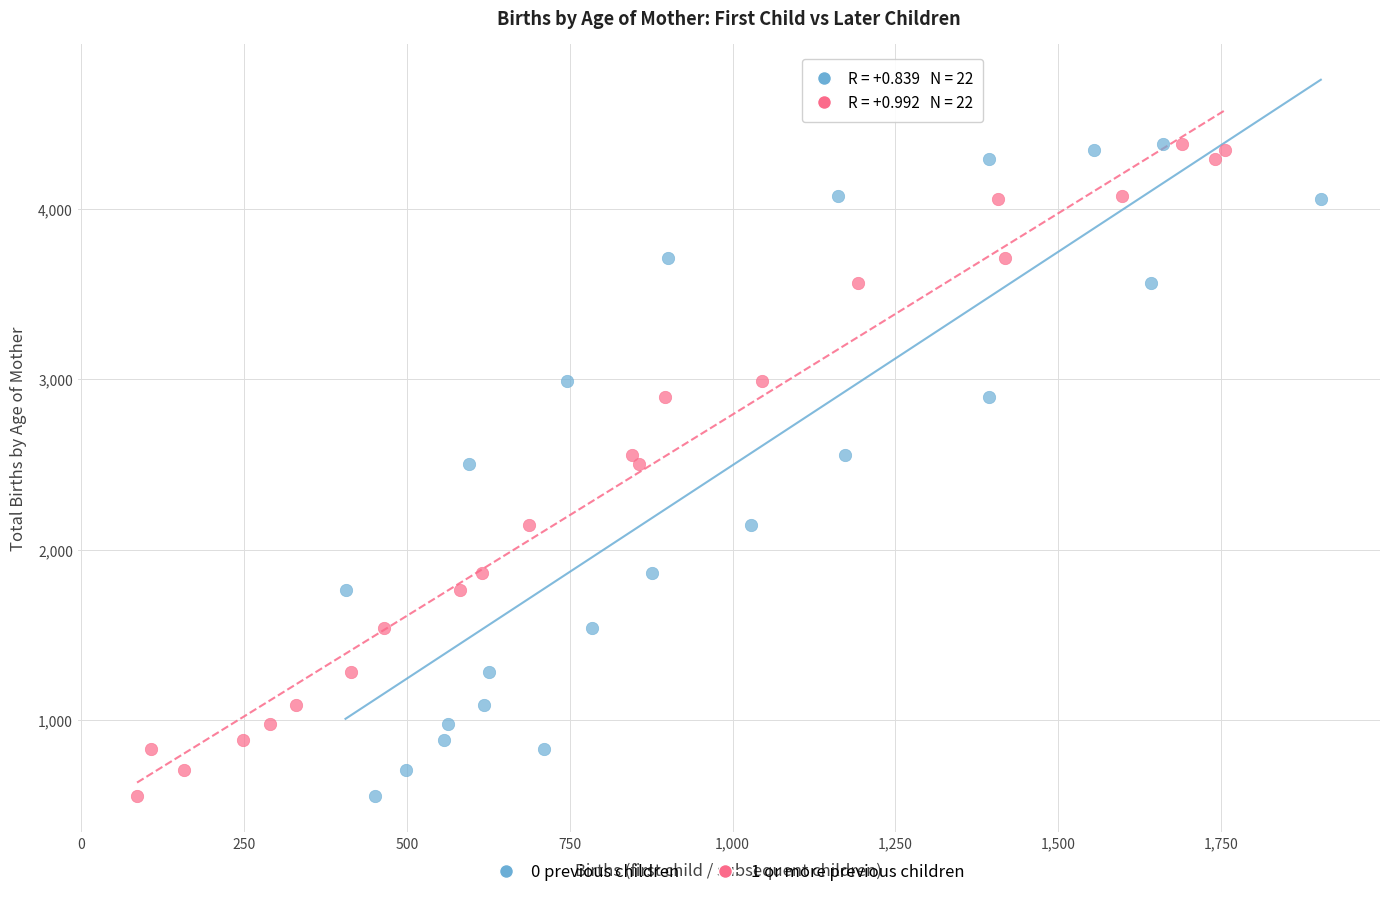

What are all the series names shown in the legend?

0 previous children, 1 or more previous children